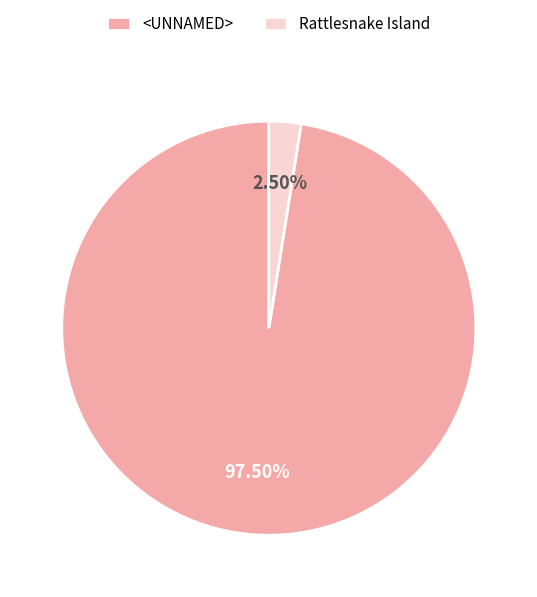

To the nearest percent, what is the combined percentage of <UNNAMED> and Rattlesnake Island?

100%